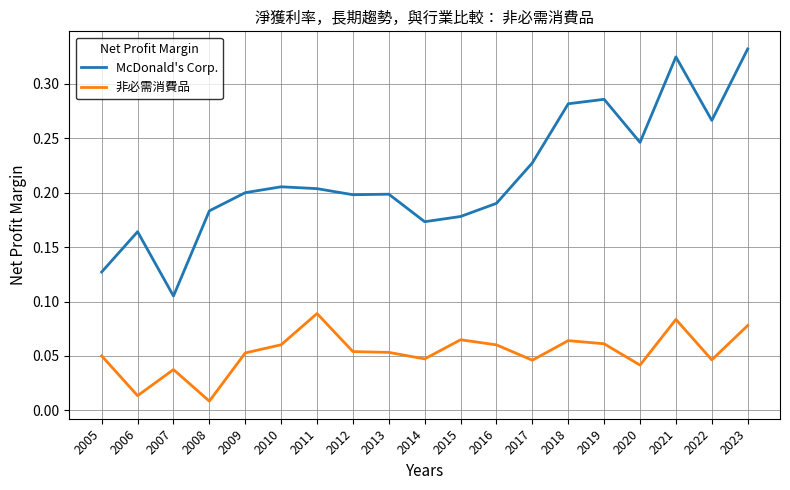

True or false: McDonald's Corp. and 非必需消費品 intersect in this chart.

False